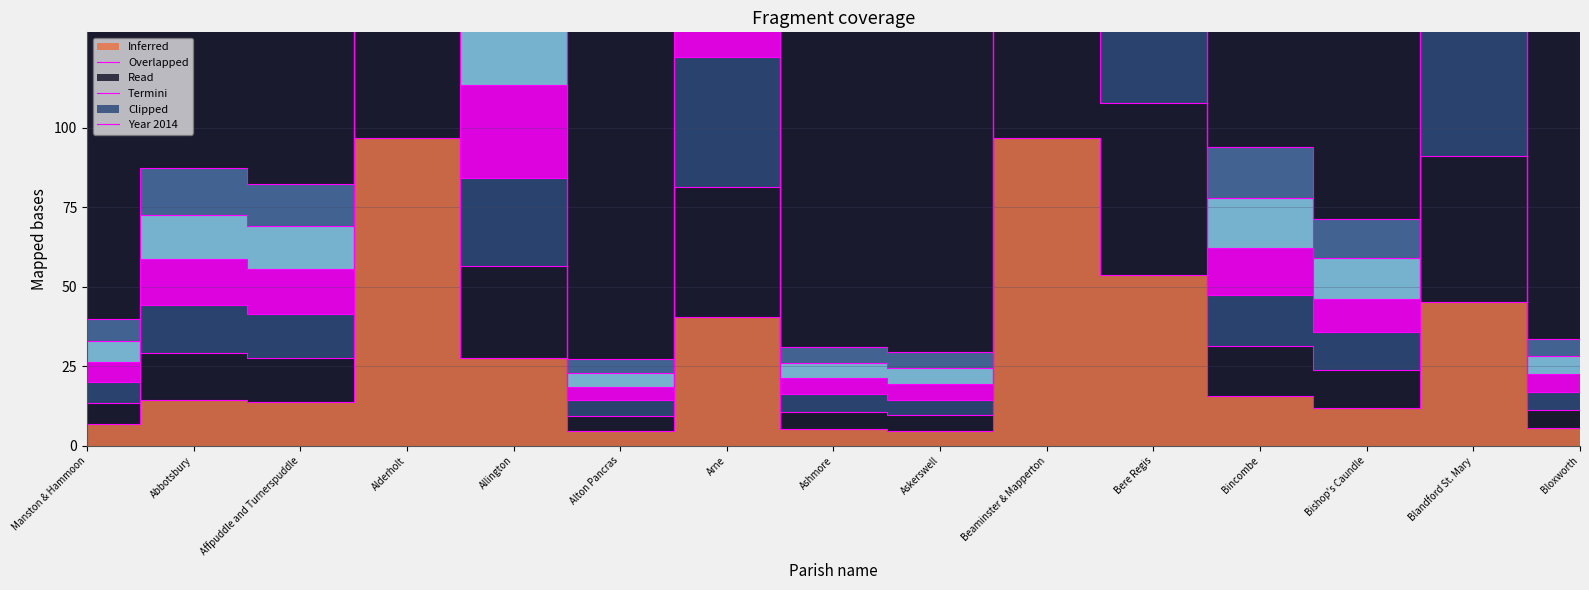

What is the approximate value of Year 2014 at Ashmore?

5.1